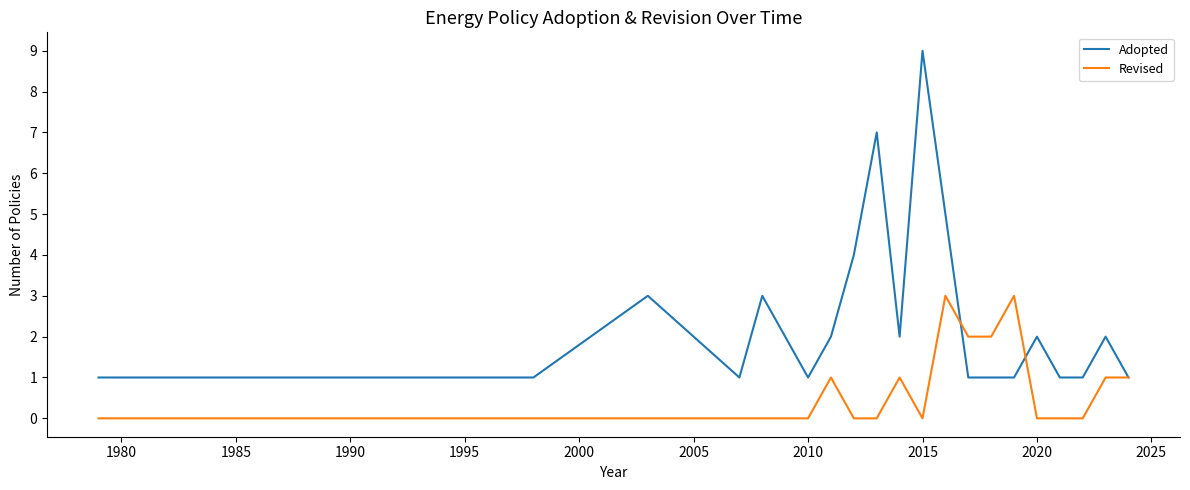

Which series has the largest total across all categories?

Adopted